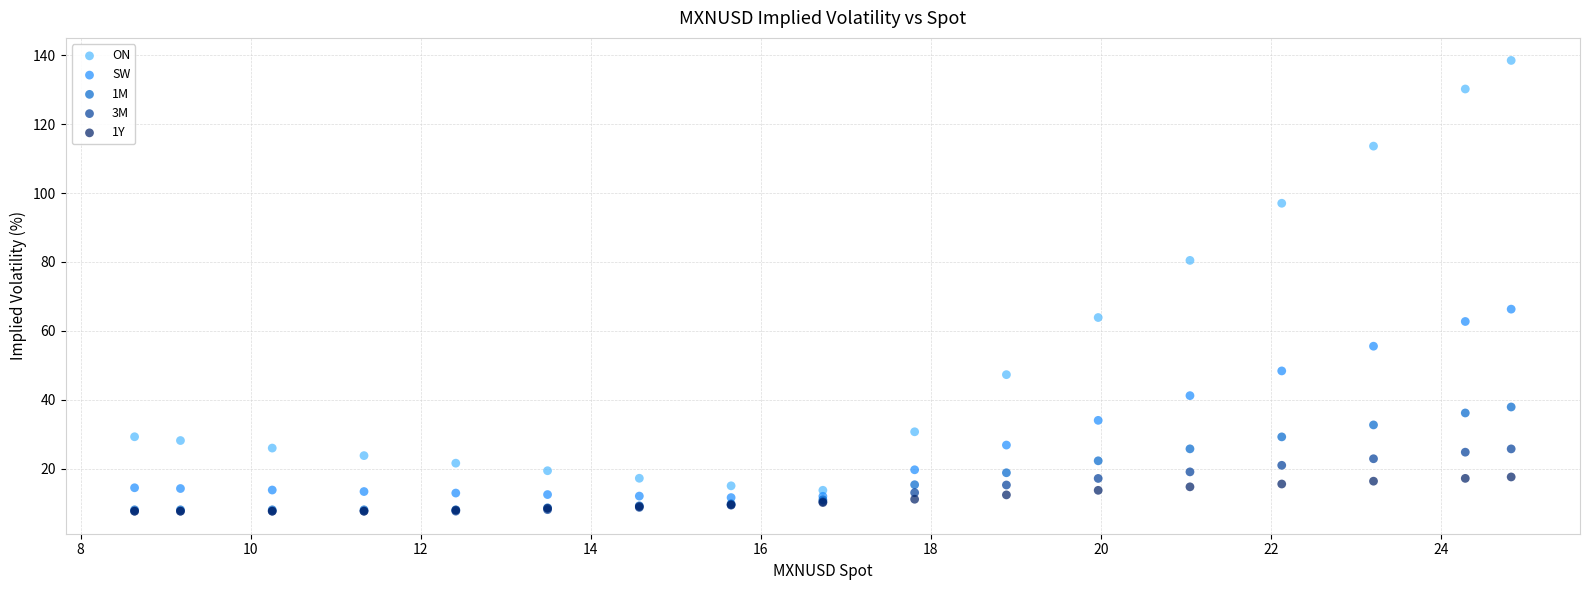

What are all the series names shown in the legend?

ON, SW, 1M, 3M, 1Y